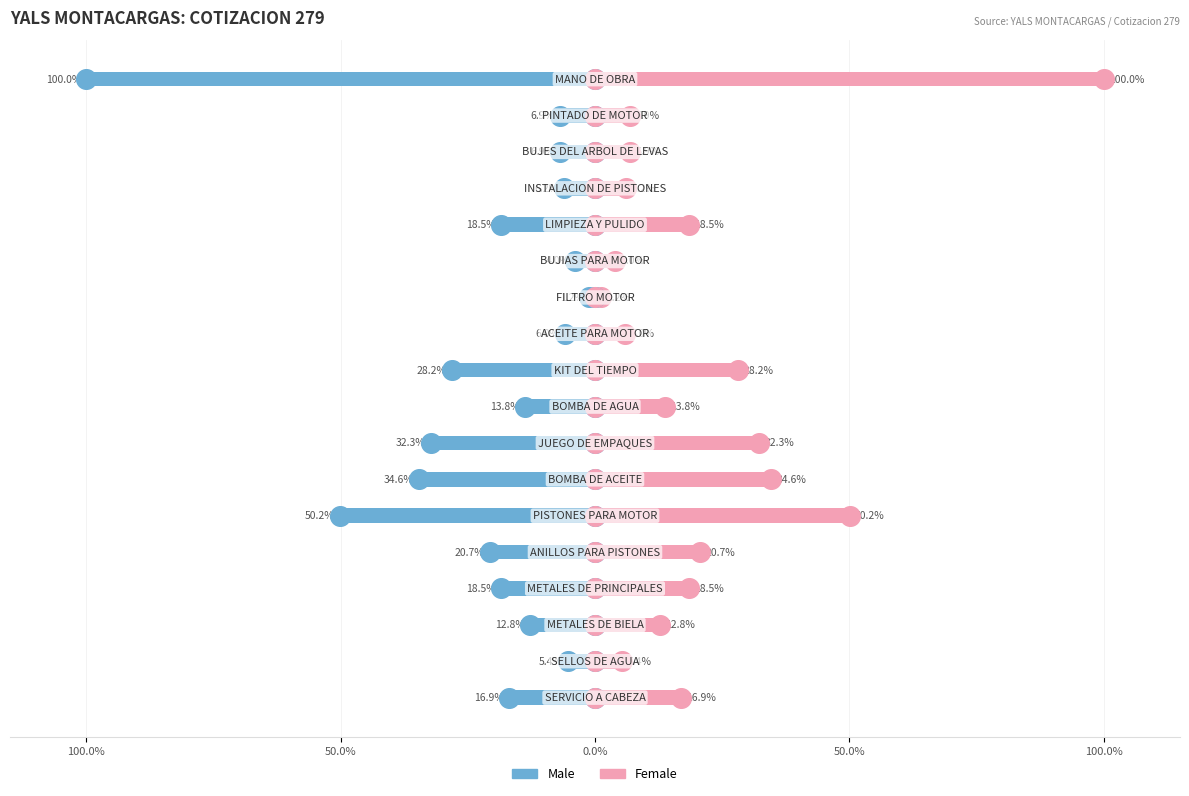

Which series has the widest spread of Y values?

Male